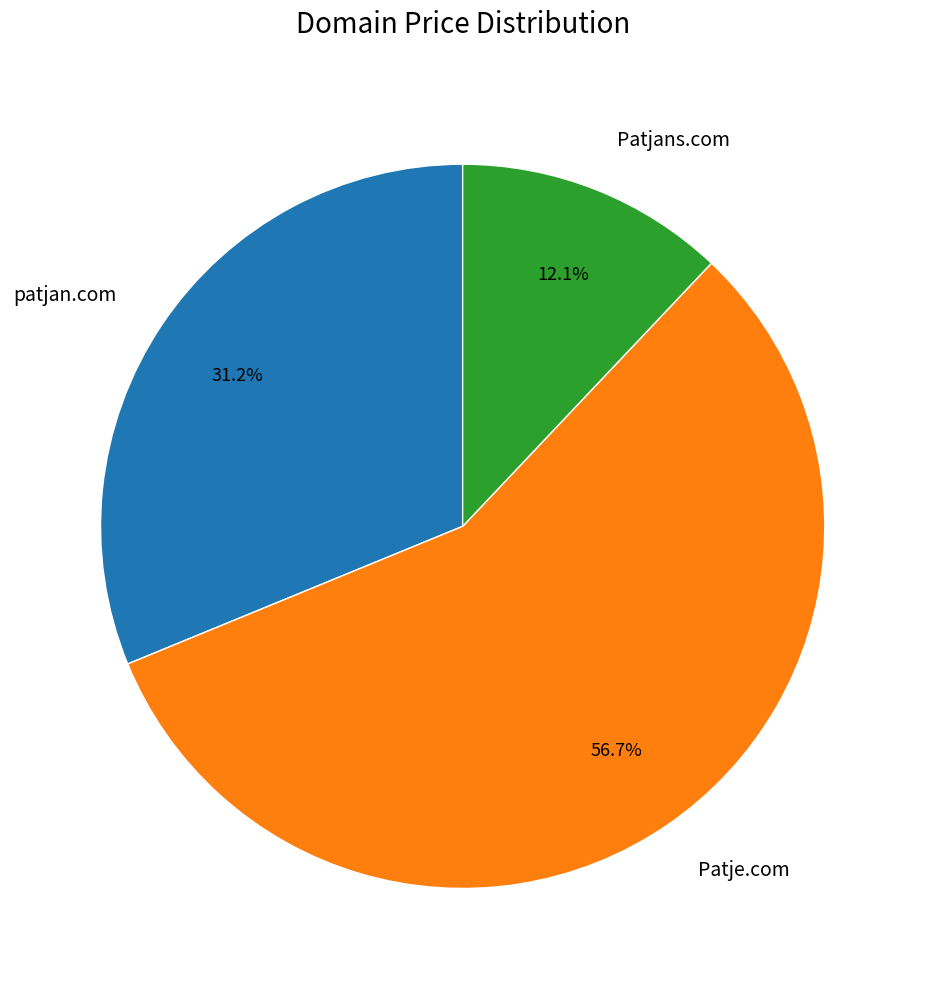

What is the majority slice?

Patje.com